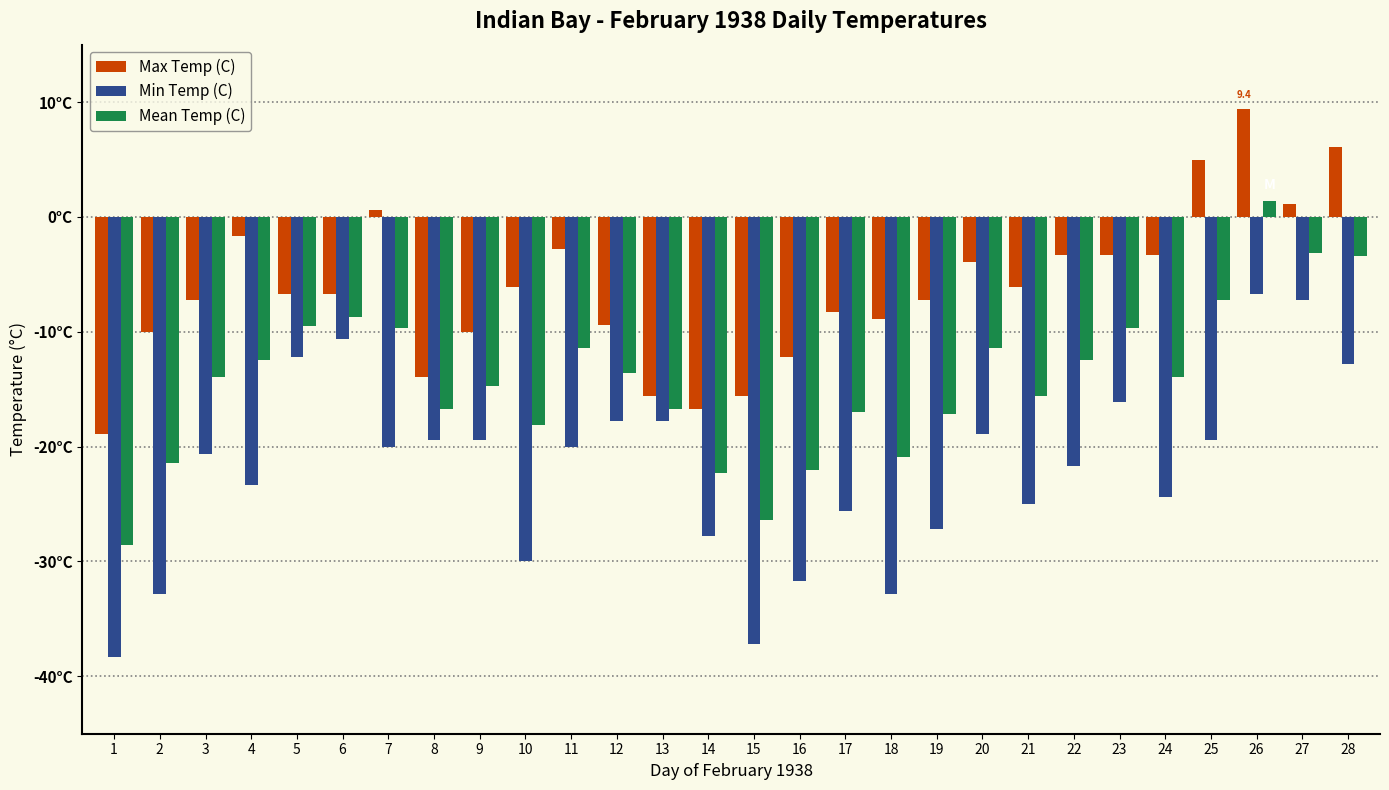

Read the Min Temp (C) value at 4.

-23.3